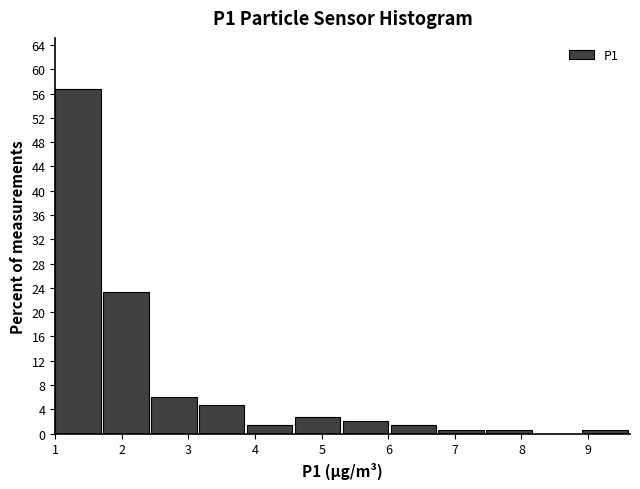

Over which range of the x-axis is the bar tallest?

1.0 to 1.7